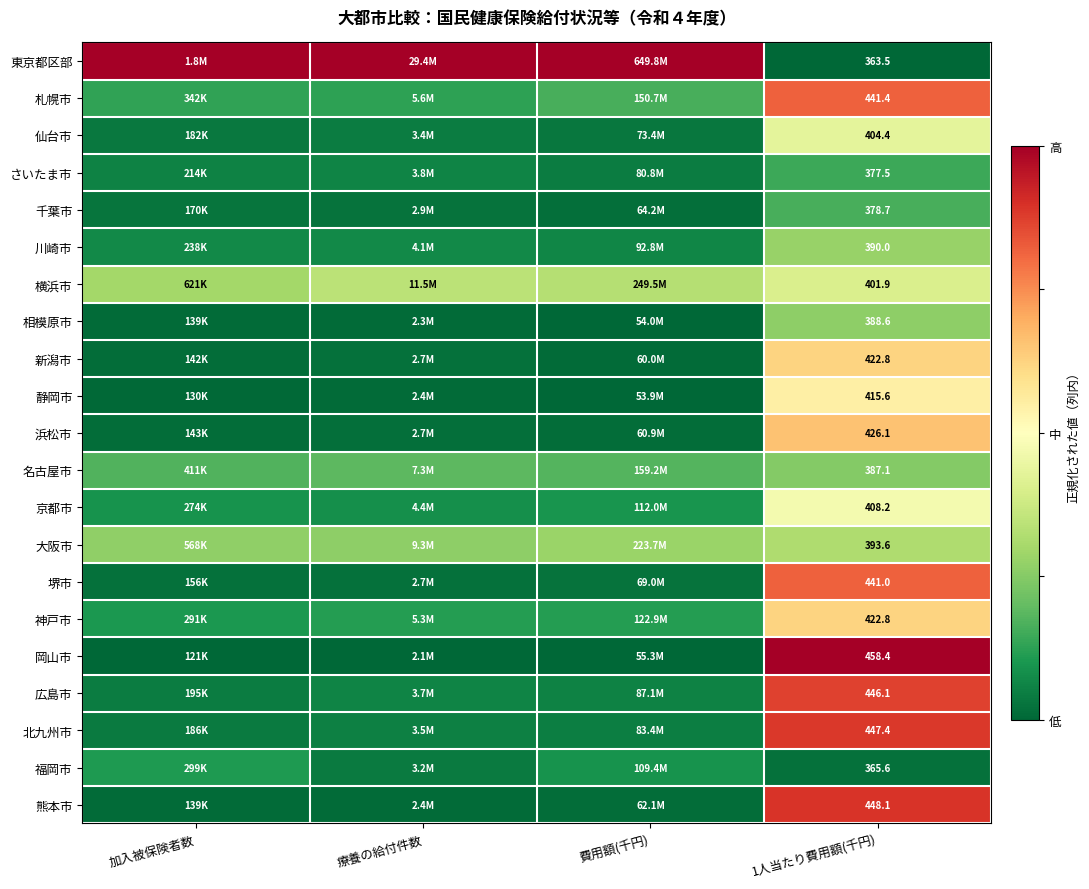

At which category does the chart reach its minimum across all series?

1人当たり費用額(千円)